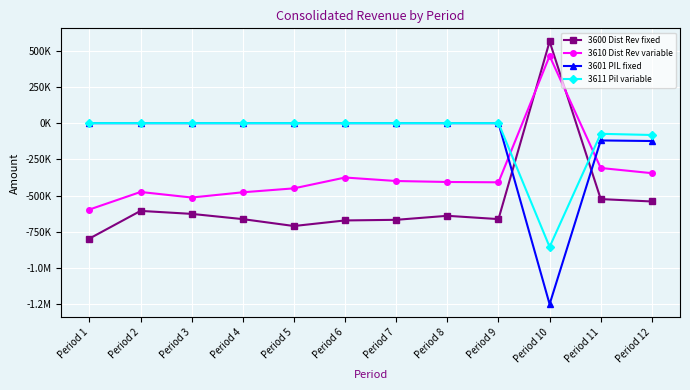

List the series in order of their peak value, highest first.

3600 Dist Rev fixed, 3610 Dist Rev variable, 3601 PIL fixed, 3611 Pil variable